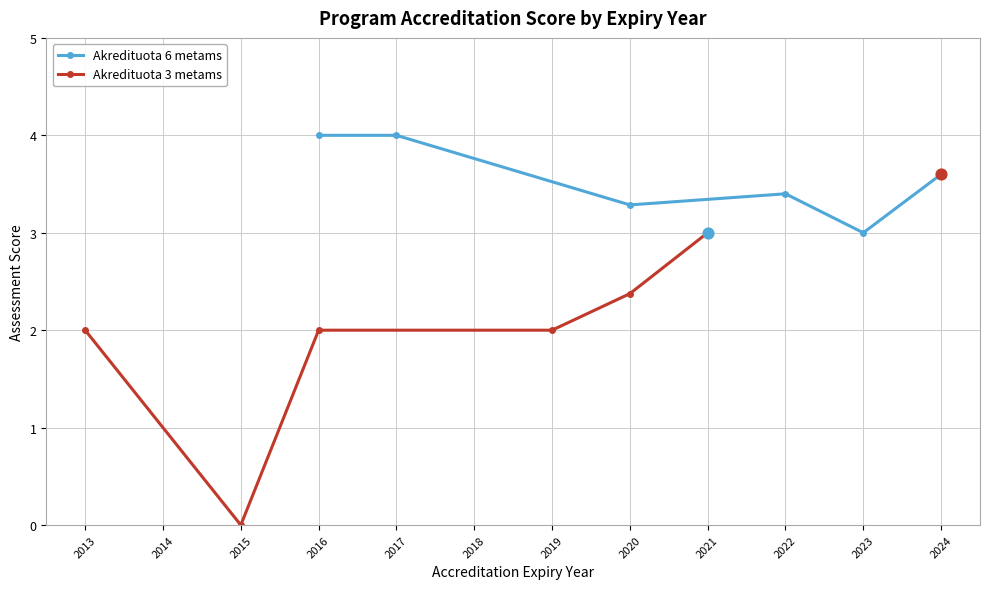

Which series contains the highest Y value?

Akredituota 6 metams